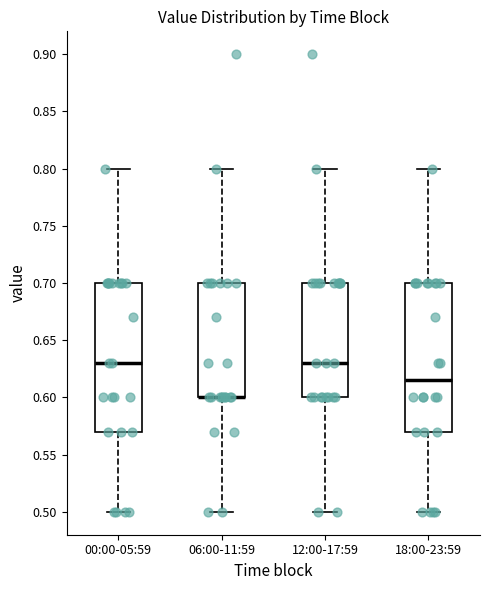

Reading left to right, transcribe this box plot: for each box, give where its median line is, the range the box spans, and where its two whiskers end, as read against the y-axis. The values are not printed on the chart, so give them approximately, as read against the axis.

00:00-05:59: median 0.630, box 0.570 to 0.700, whiskers 0.500 to 0.800
06:00-11:59: median 0.600 (drawn on the box's lower edge), box 0.600 to 0.700, whiskers 0.500 to 0.800
12:00-17:59: median 0.630, box 0.600 to 0.700, whiskers 0.500 to 0.800
18:00-23:59: median 0.615, box 0.570 to 0.700, whiskers 0.500 to 0.800